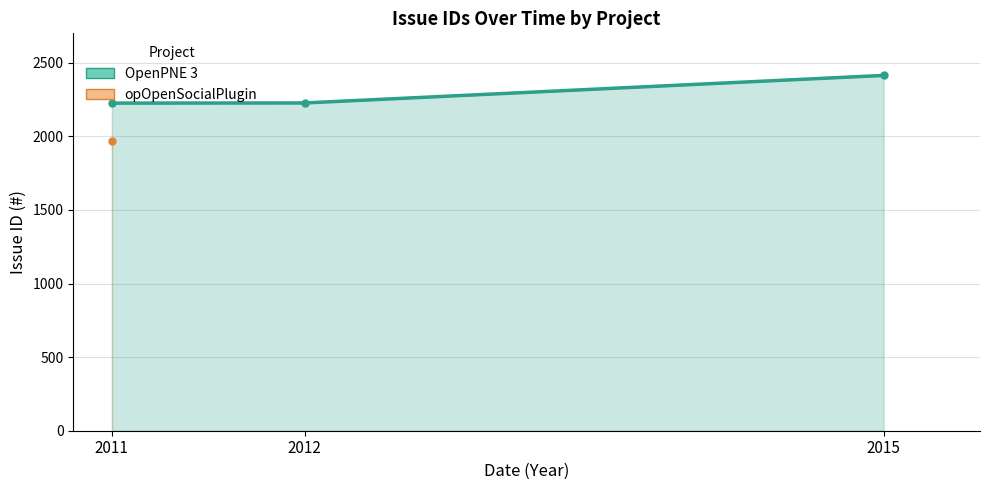

List the series in order of their peak value, lowest first.

opOpenSocialPlugin, OpenPNE 3